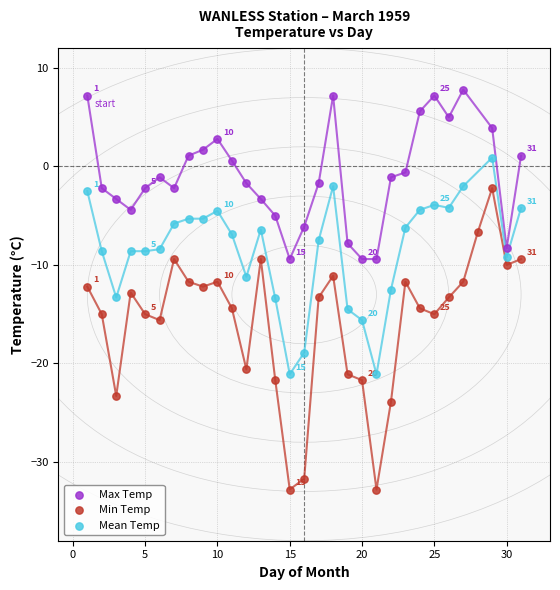

Which series has the largest Y range (max minus min)?

Min Temp